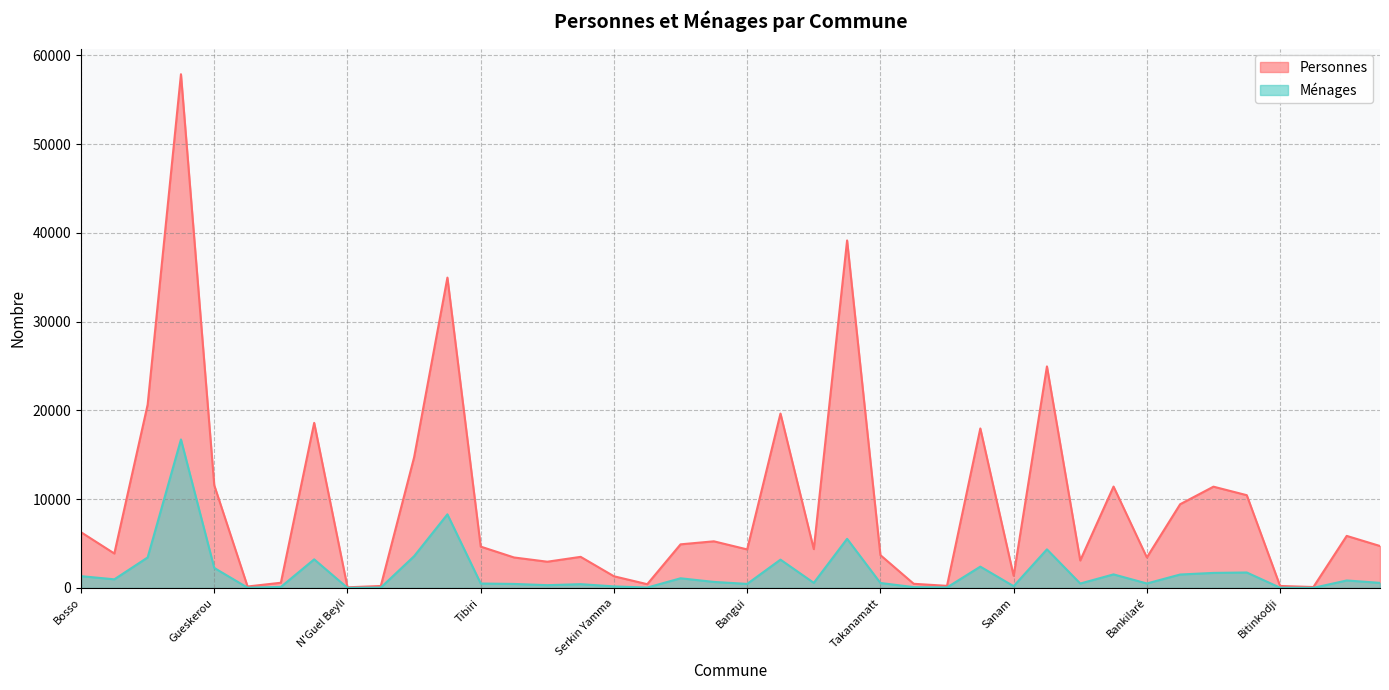

True or false: Personnes and Ménages intersect in this chart.

False